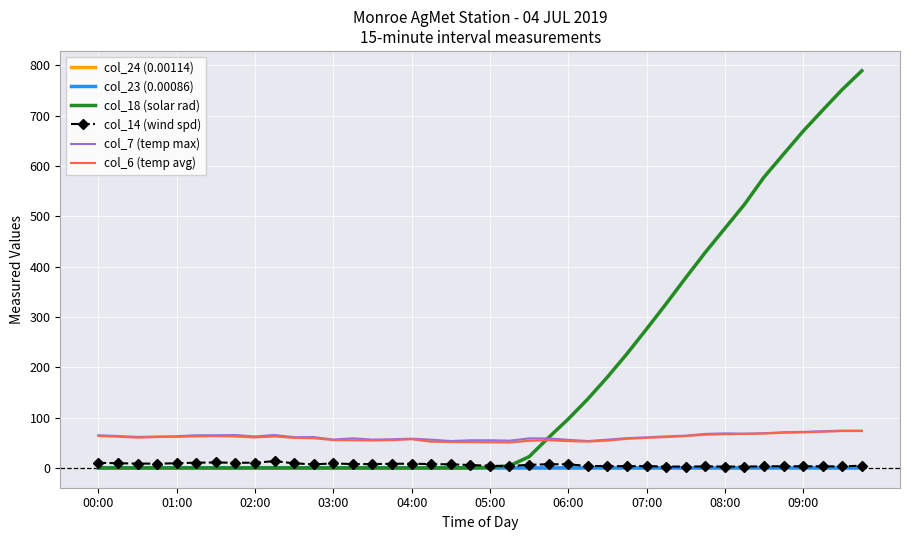

What are all the series names shown in the legend?

col_24 (0.00114), col_23 (0.00086), col_18 (solar rad), col_14 (wind spd), col_7 (temp max), col_6 (temp avg)